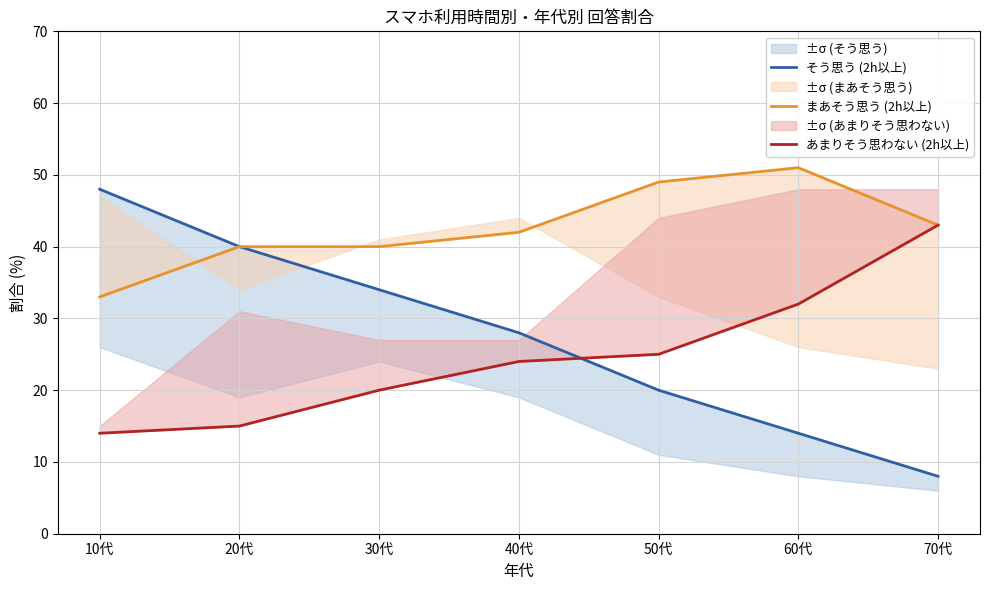

List the series in order of their peak value, highest first.

まあそう思う (2h以上), そう思う (2h以上), あまりそう思わない (2h以上)